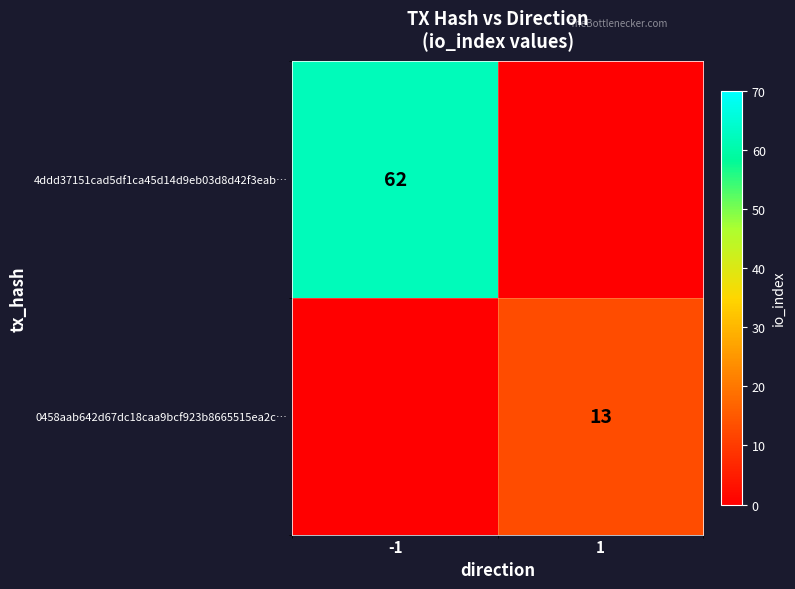

Is it true that 0458aab642d67dc18caa9bcf923b8665515ea2c… equals 22 at 1?

False